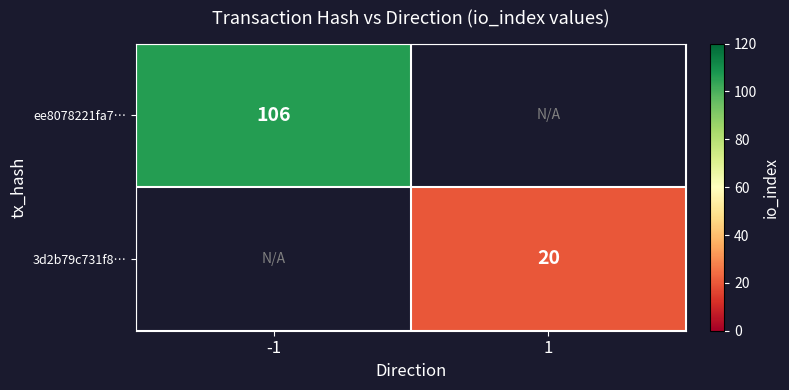

Is it true that 3d2b79c731f8… equals 20 at 1?

True